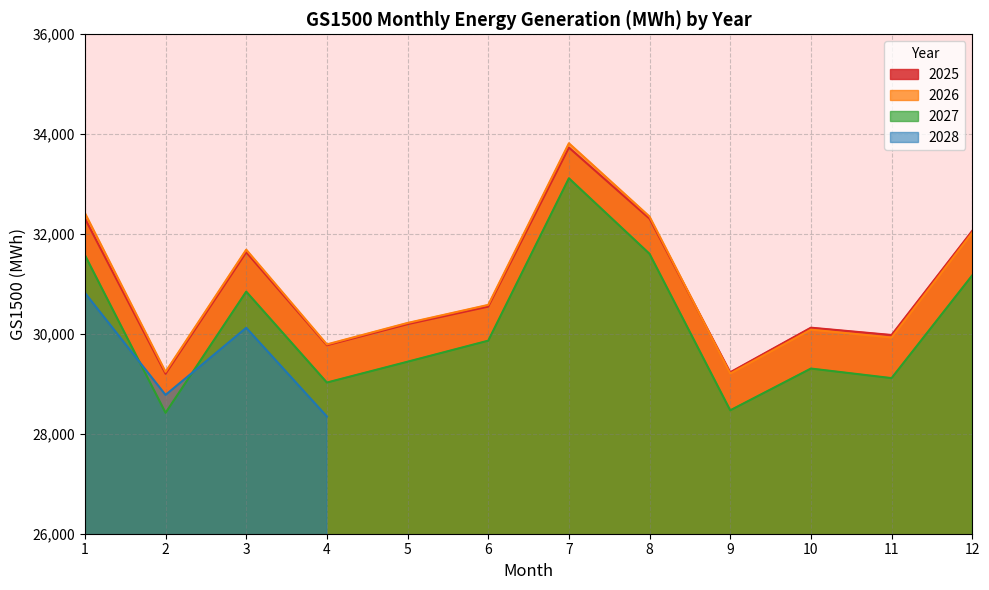

The 2027 series shows 28471.0 at 9. True or false?

True